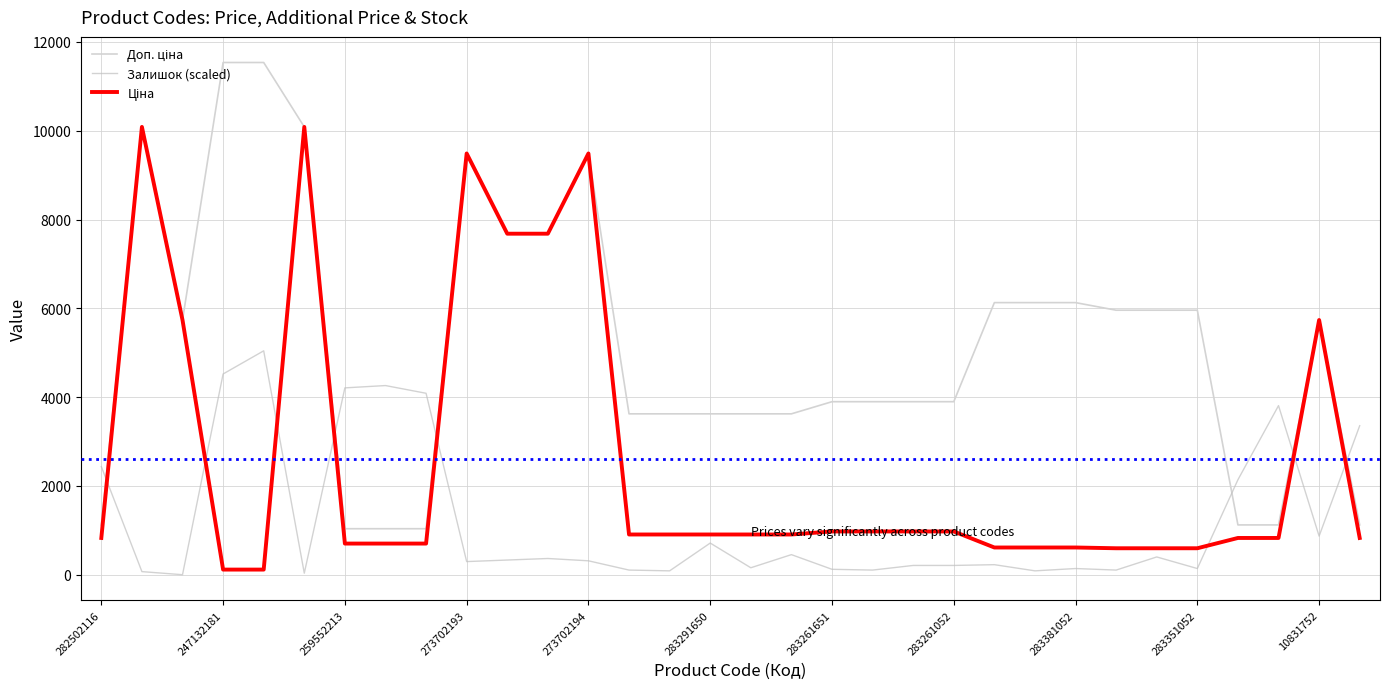

Where does the Доп. ціна series first go above 5736?

247132181